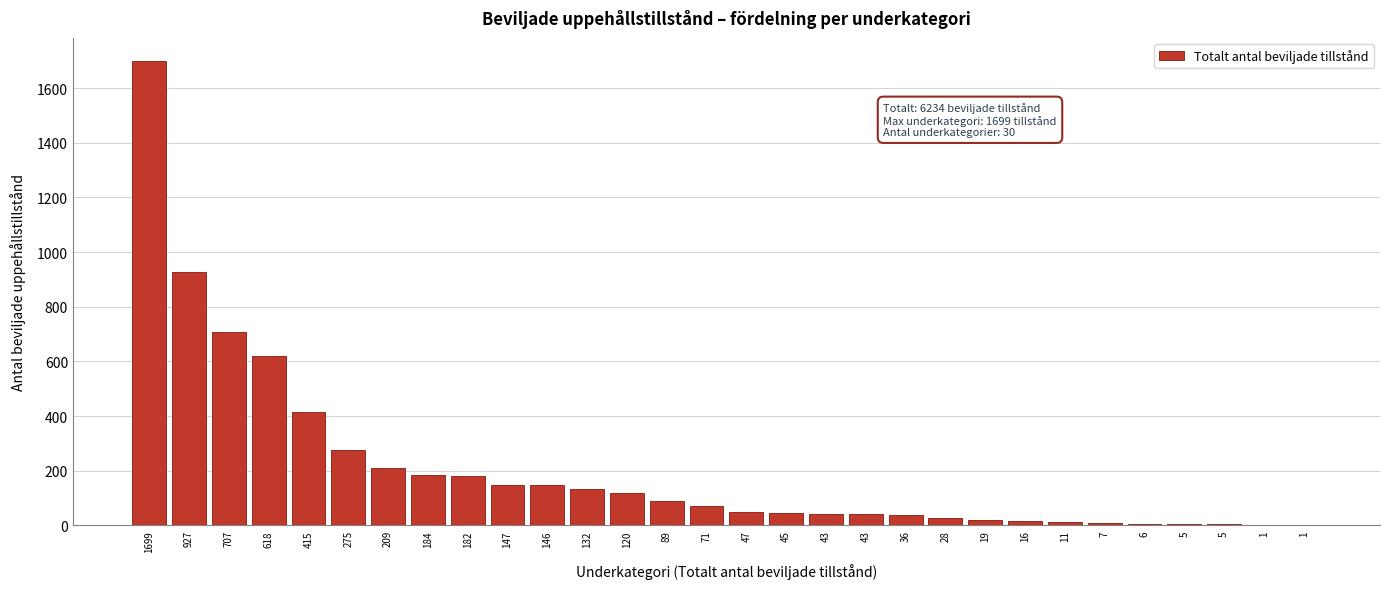

Are the bars horizontal?

No